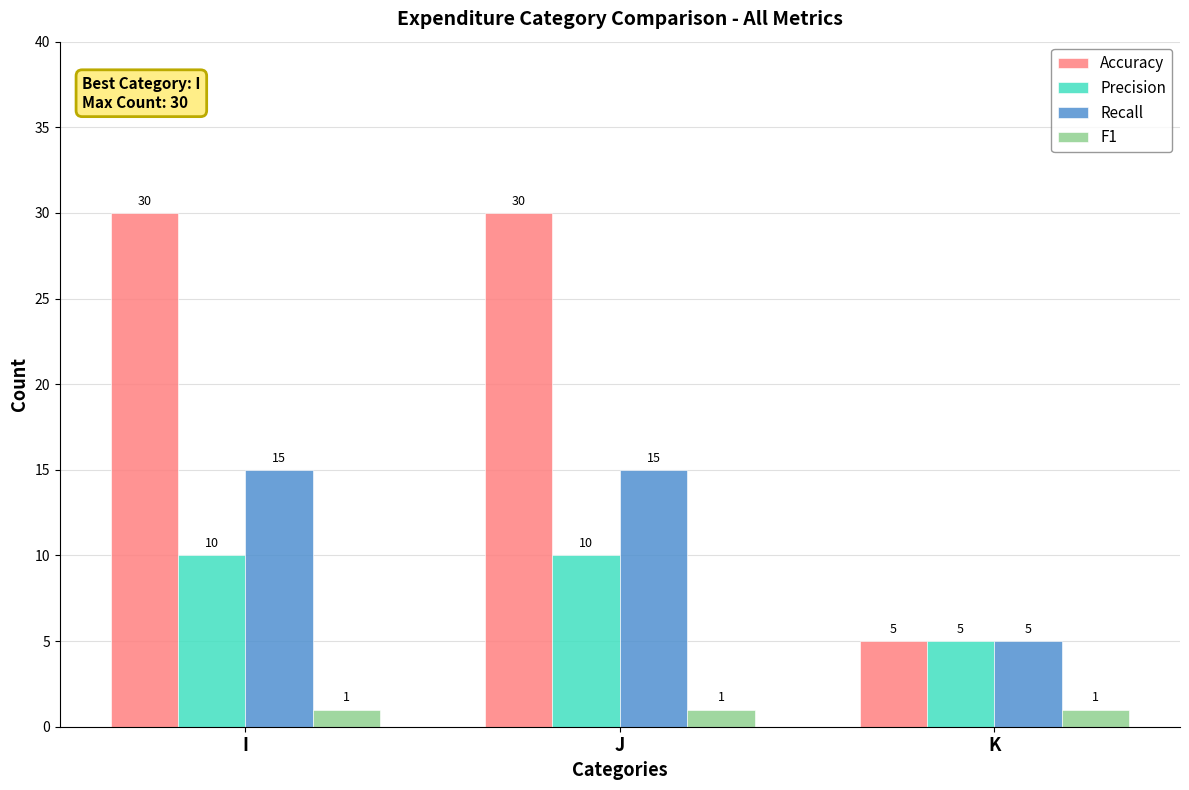

Is the value of Precision at J greater than the value of Recall at K?

Yes